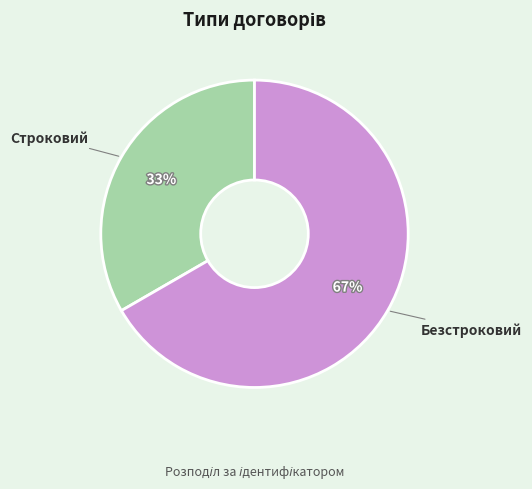

Is it true that Строковий is 33% of the pie?

True